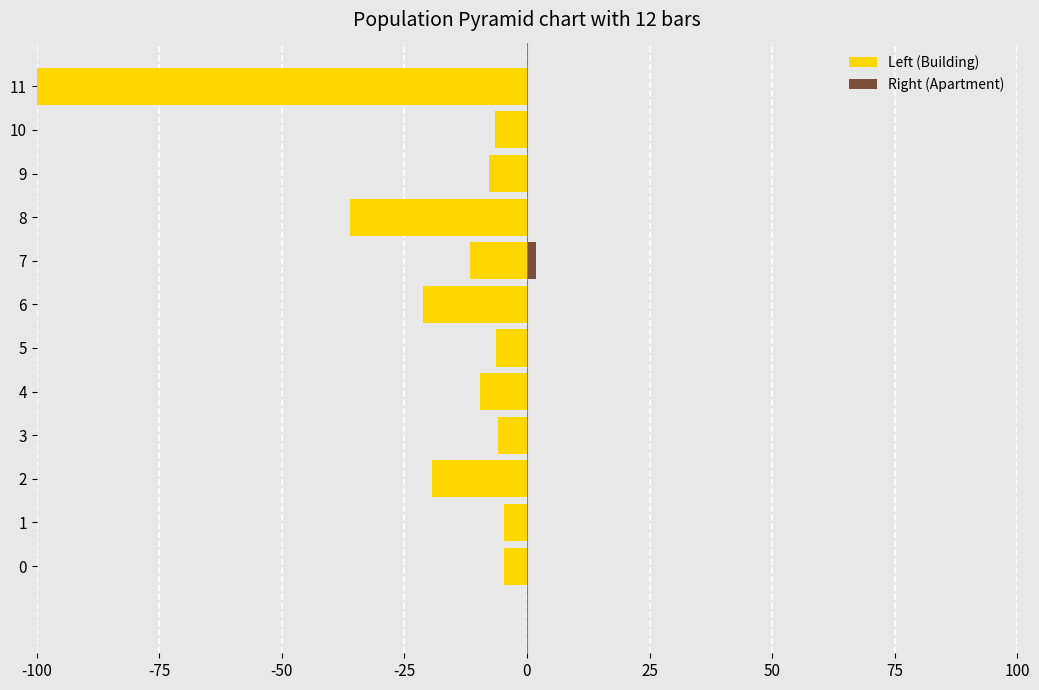

List the series in order of their peak value, highest first.

Right (Apartment), Left (Building)